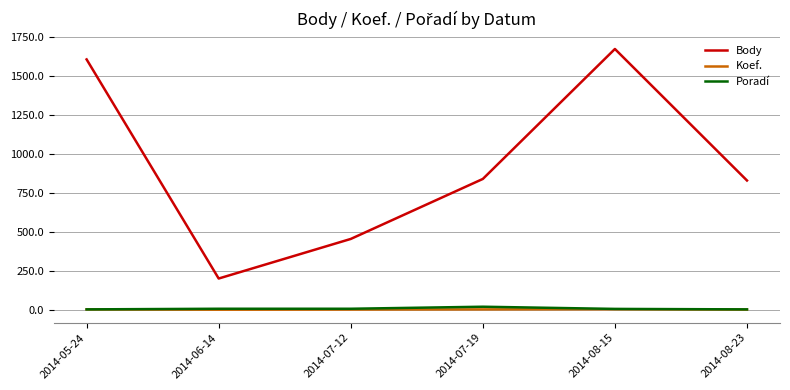

True or false: Body and Koef. intersect in this chart.

False